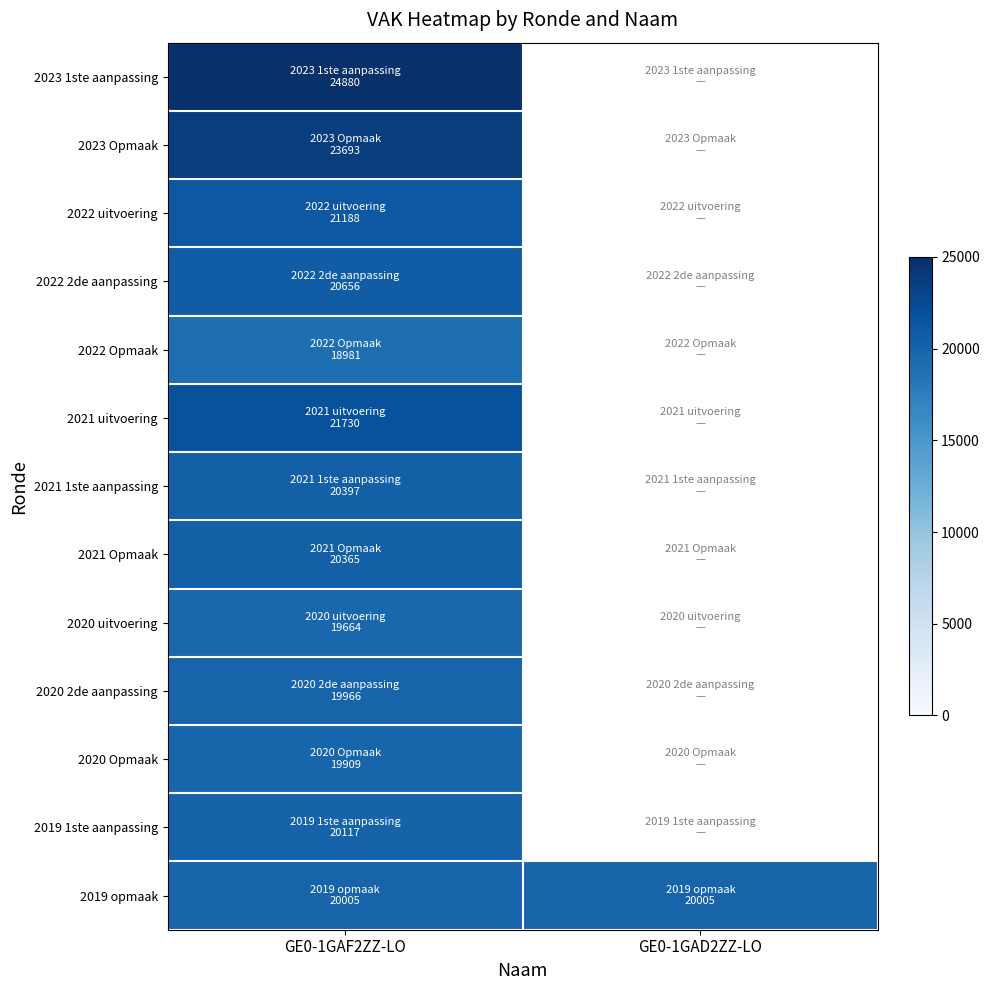

Is it true that 2019 opmaak equals 33551.7 at GE0-1GAF2ZZ-LO?

False